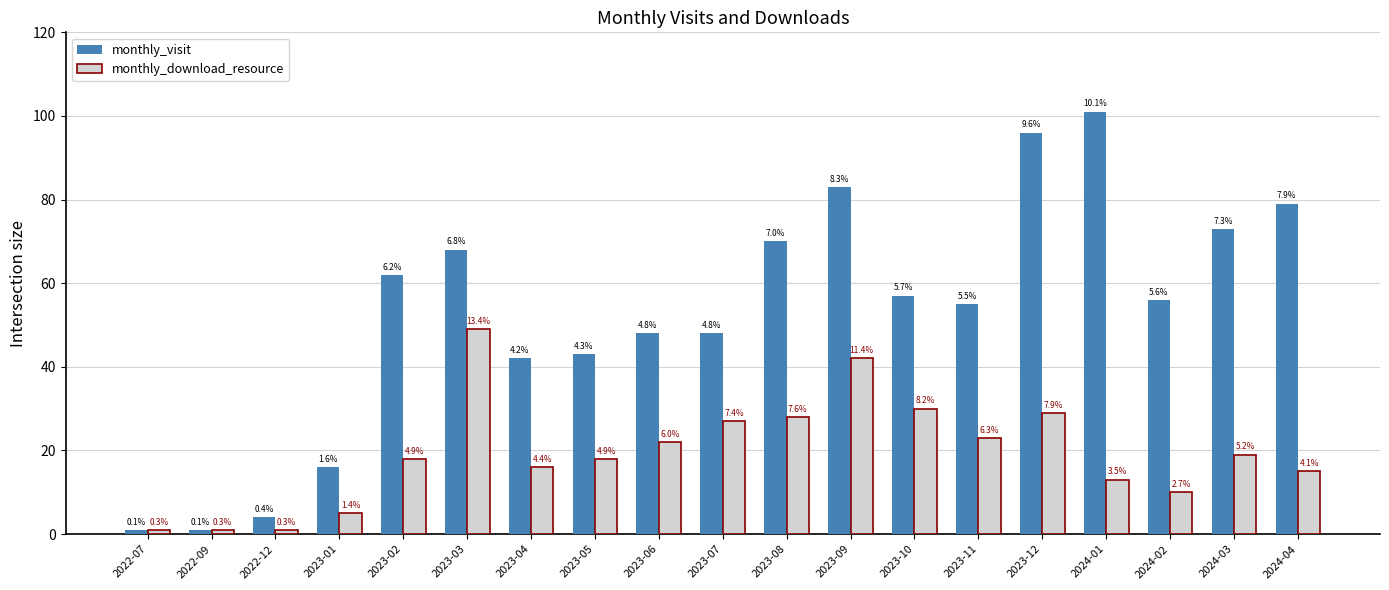

What are all the series names shown in the legend?

monthly_visit, monthly_download_resource